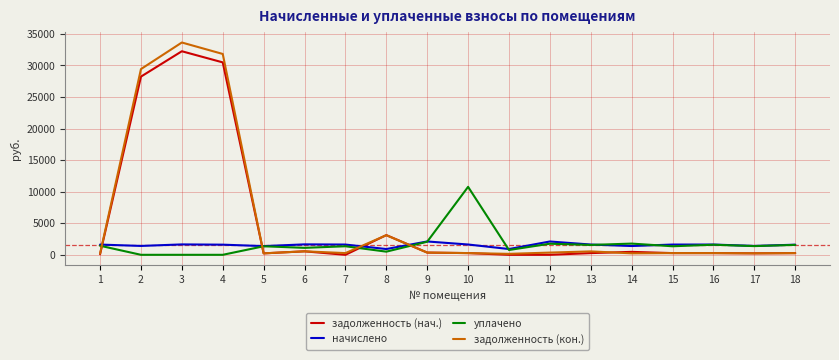

What is the highest value of the задолженность (кон.) series?

33629.4